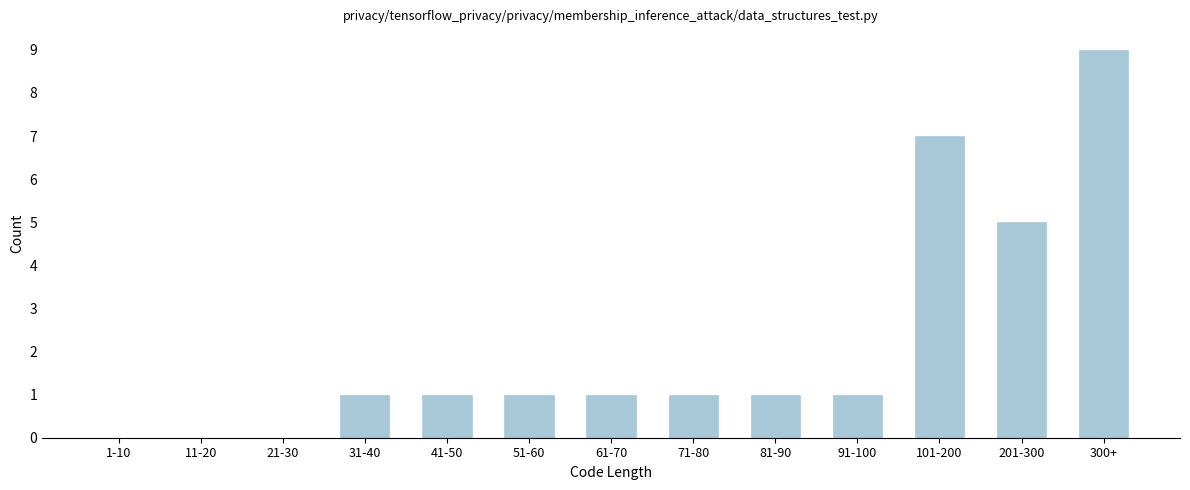

Reading left to right, list all the values displayed in this chart.

1-10=0	11-20=0	21-30=0	31-40=1	41-50=1	51-60=1	61-70=1	71-80=1	81-90=1	91-100=1	101-200=7	201-300=5	300+=9